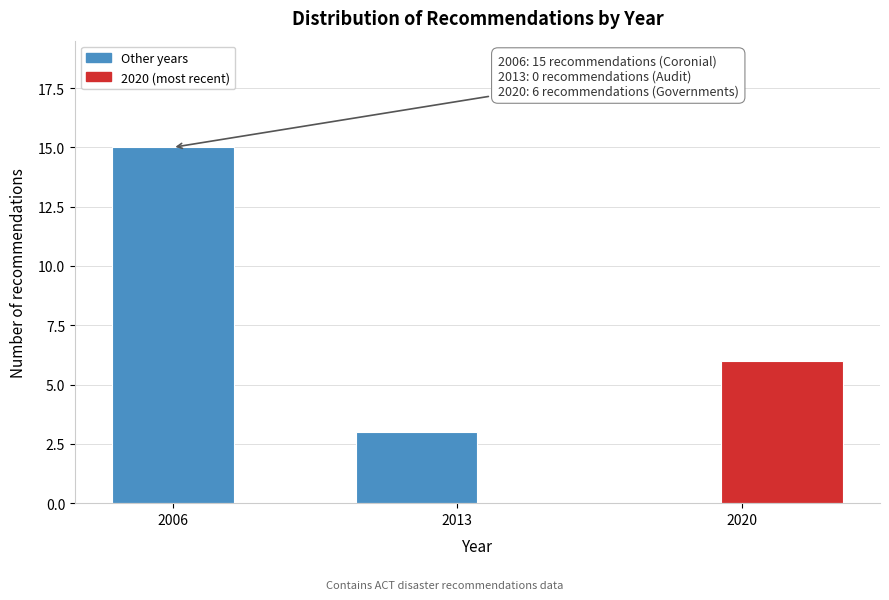

Around what value on the x-axis is the tallest bar? Give the approximate position of its centre, as read against the axis.

2006